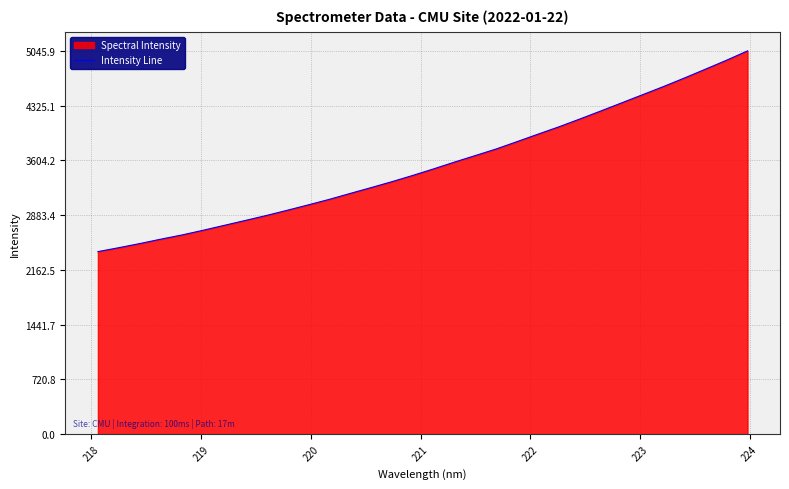

What is the greatest value displayed?

5045.9